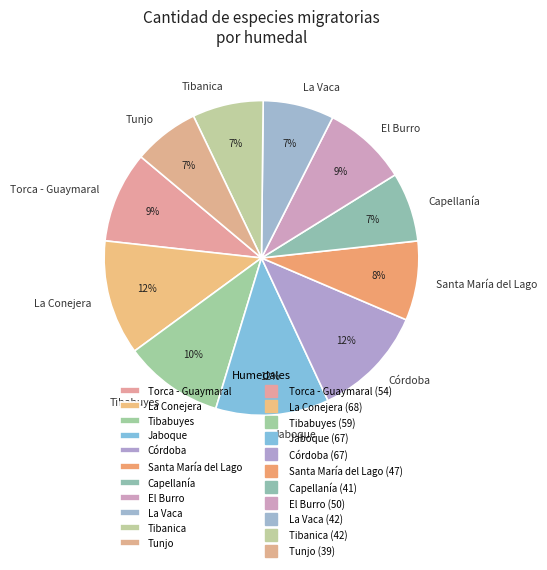

Is the sum of Tunjo and La Vaca greater than half?

No